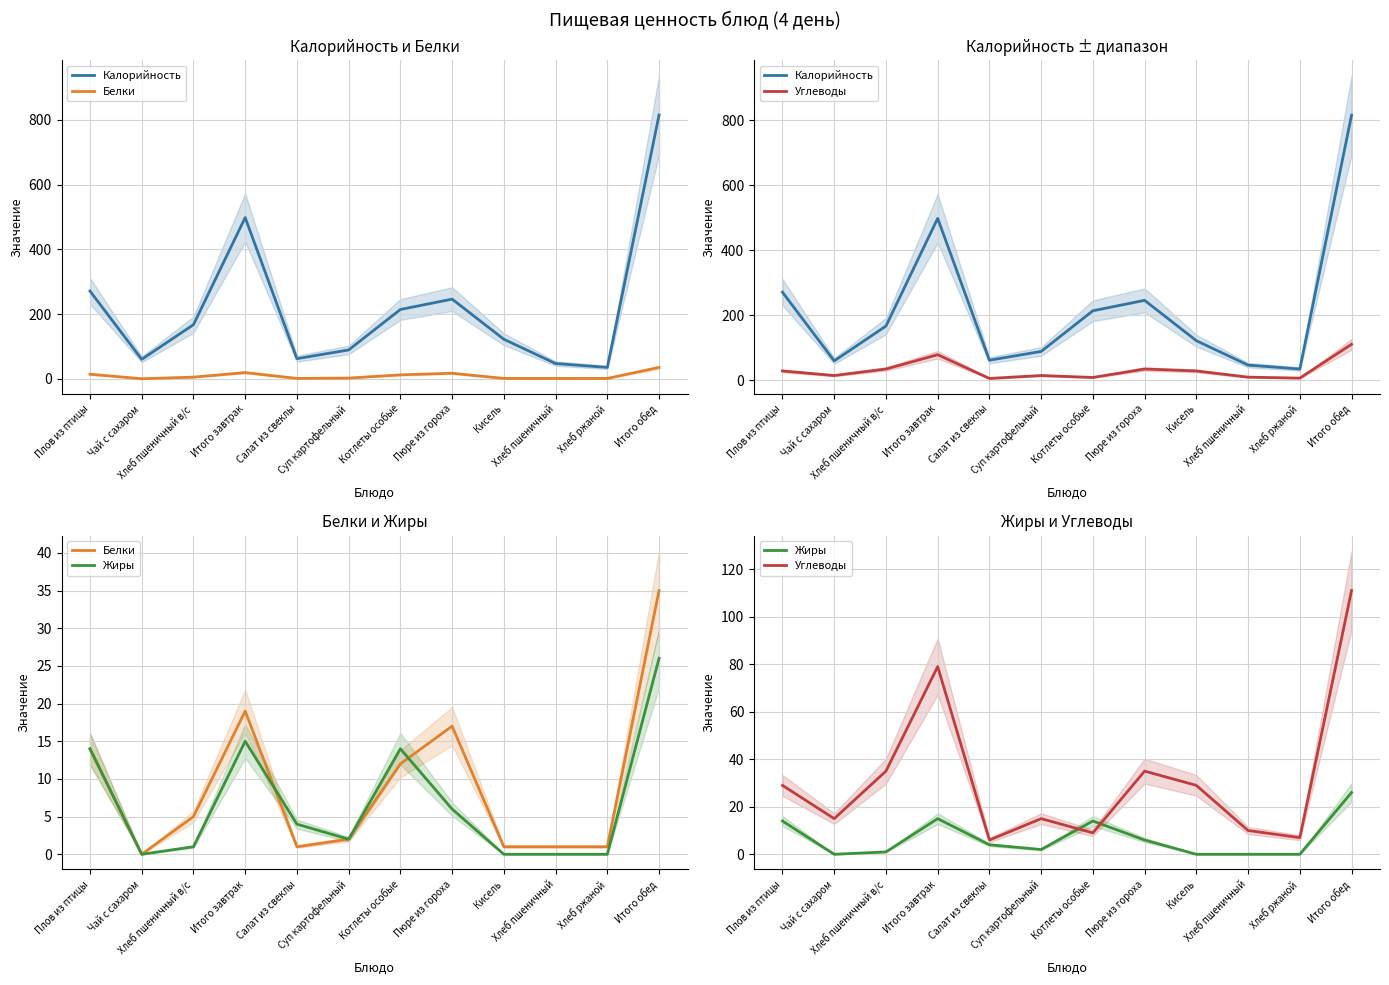

Between Хлеб пшеничный в/с and Суп картофельный, which is larger?

Хлеб пшеничный в/с